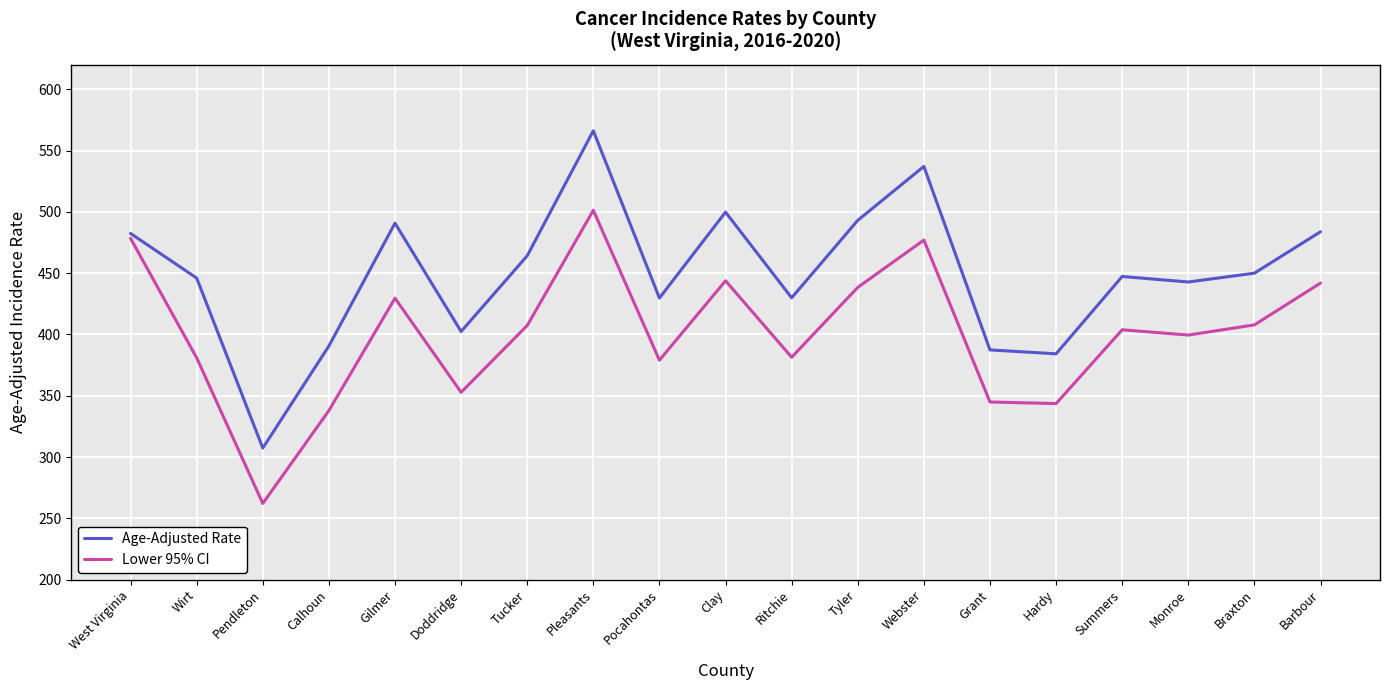

Which series has the largest range (max minus min)?

Age-Adjusted Rate